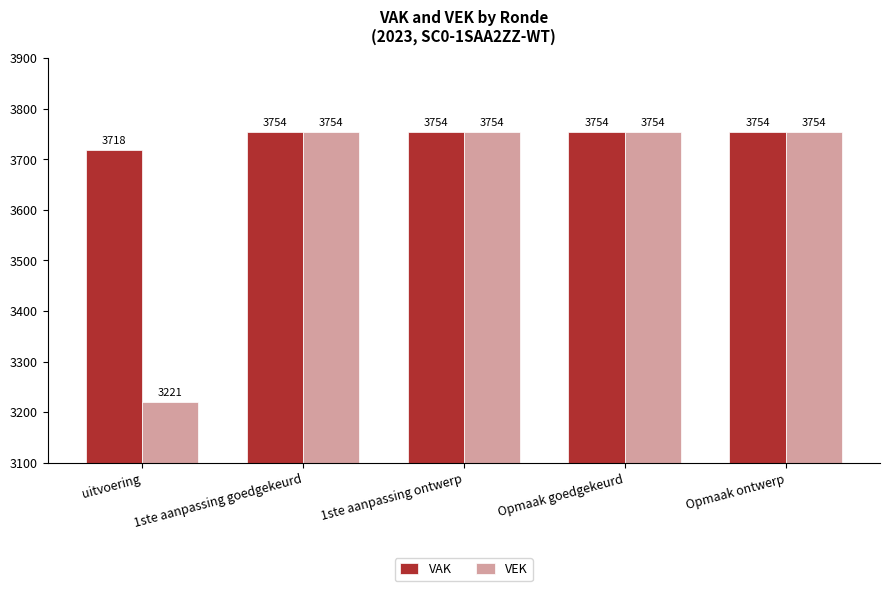

Reading left to right, what are all the values shown in this chart?

VAK: 3718	3754	3754	3754	3754
VEK: 3221	3754	3754	3754	3754